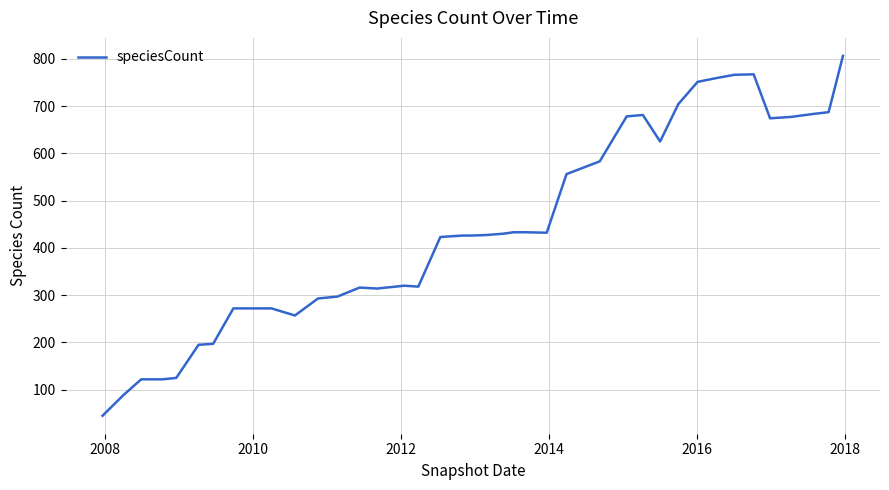

What is the difference between the maximum and minimum values?

761